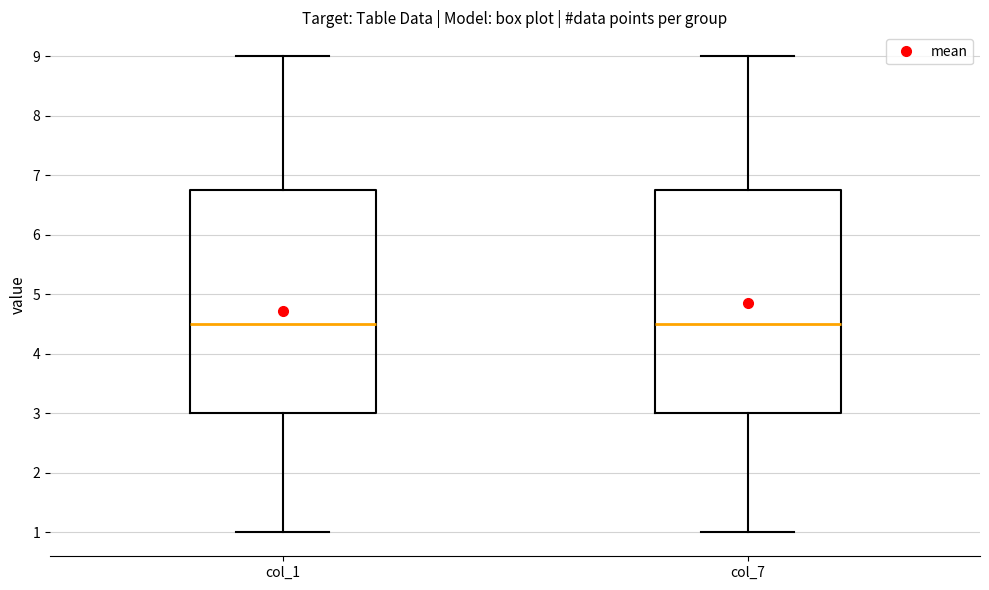

Reading left to right, read every box against the y-axis: the position of its median line, the range the box covers, and the ends of its whiskers. The values are not printed on the chart, so give them approximately, as read against the axis.

col_1: median 4.5, box 3.0 to 6.8, whiskers 1.0 to 9.0
col_7: median 4.5, box 3.0 to 6.8, whiskers 1.0 to 9.0